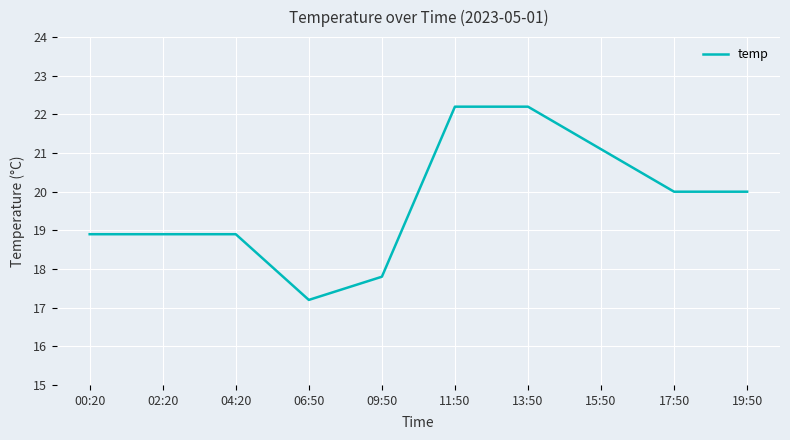

Which has a higher value, 06:50 or 17:50?

17:50